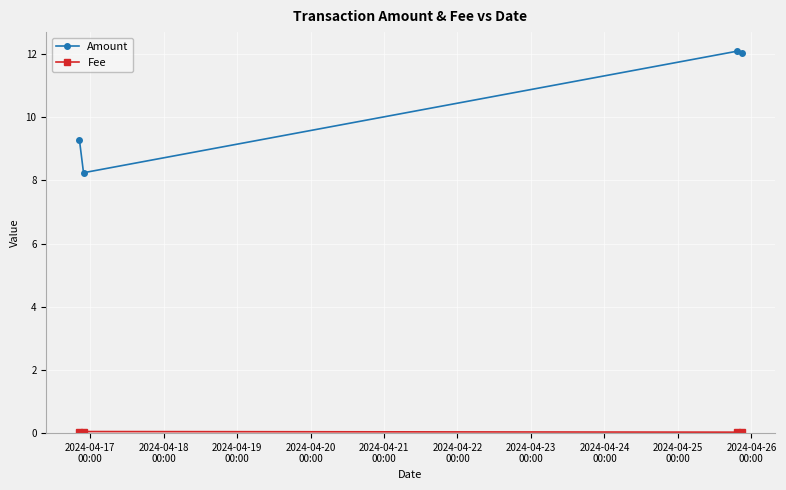

Which series has the largest range (max minus min)?

Amount